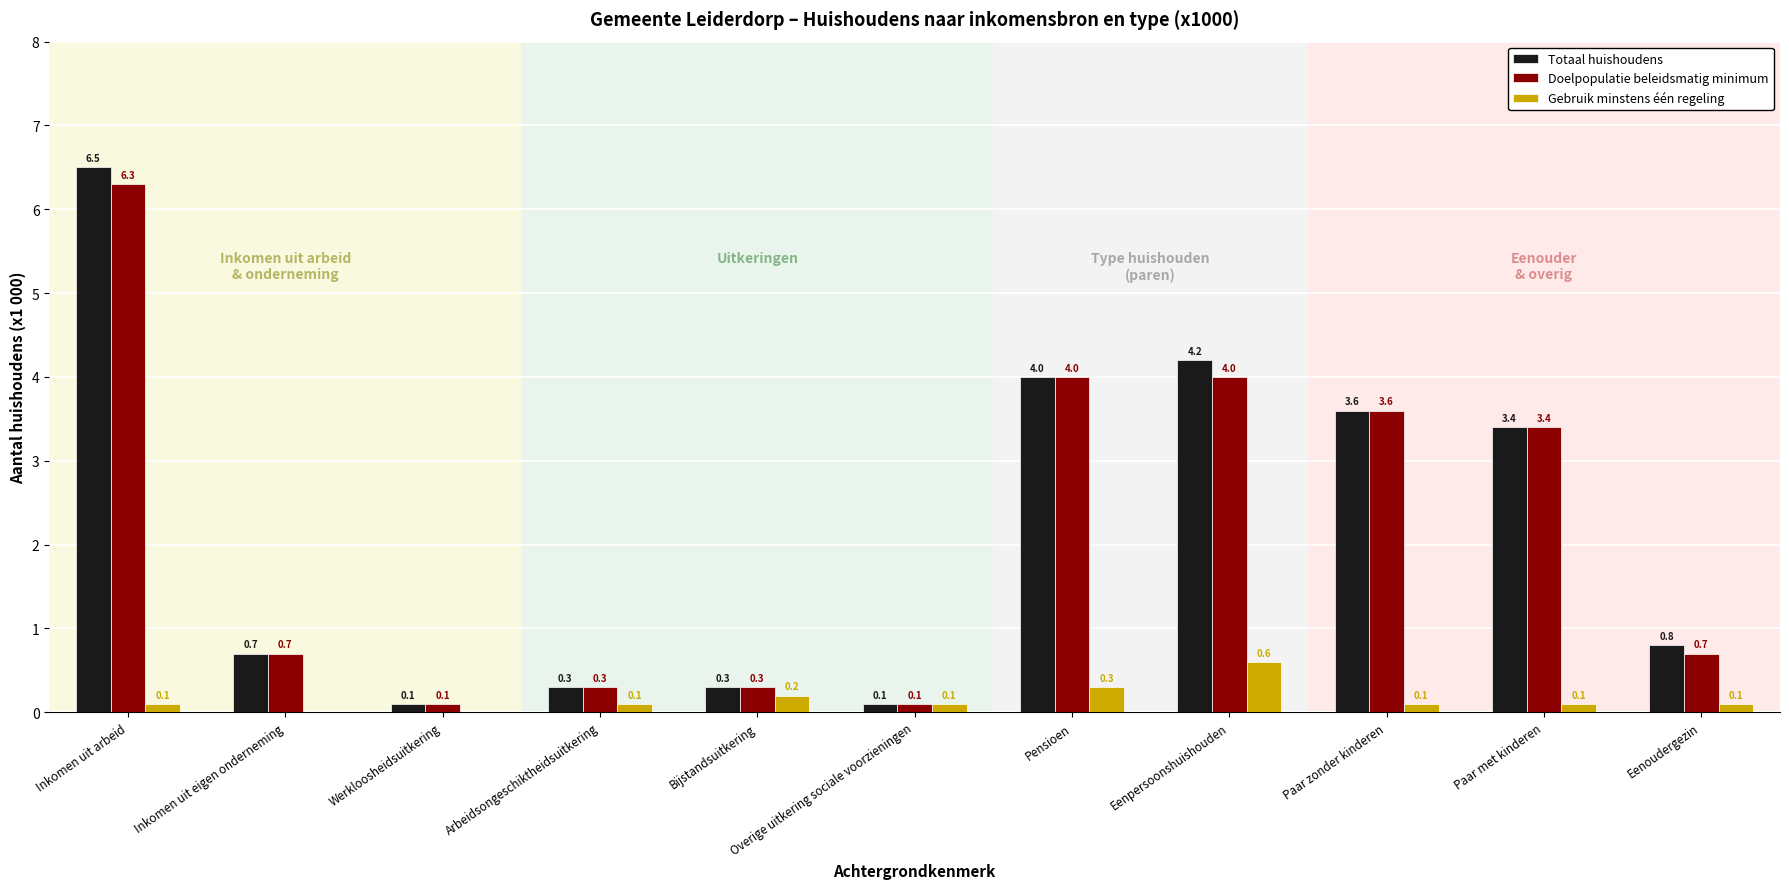

What is the maximum value shown in the chart?

6.5